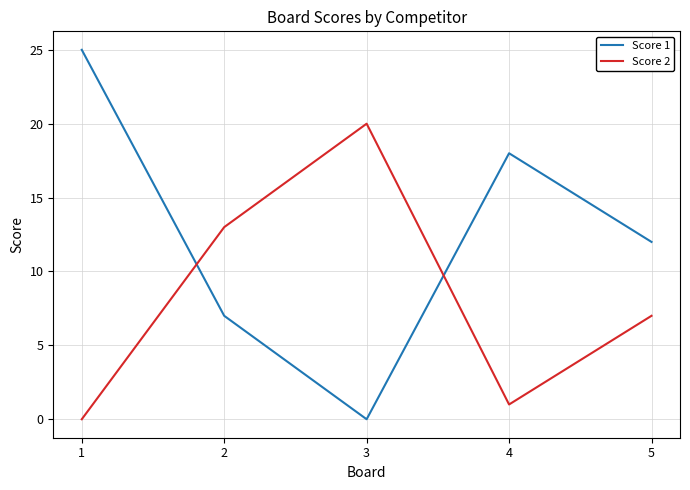

How many lines are shown in the chart?

2